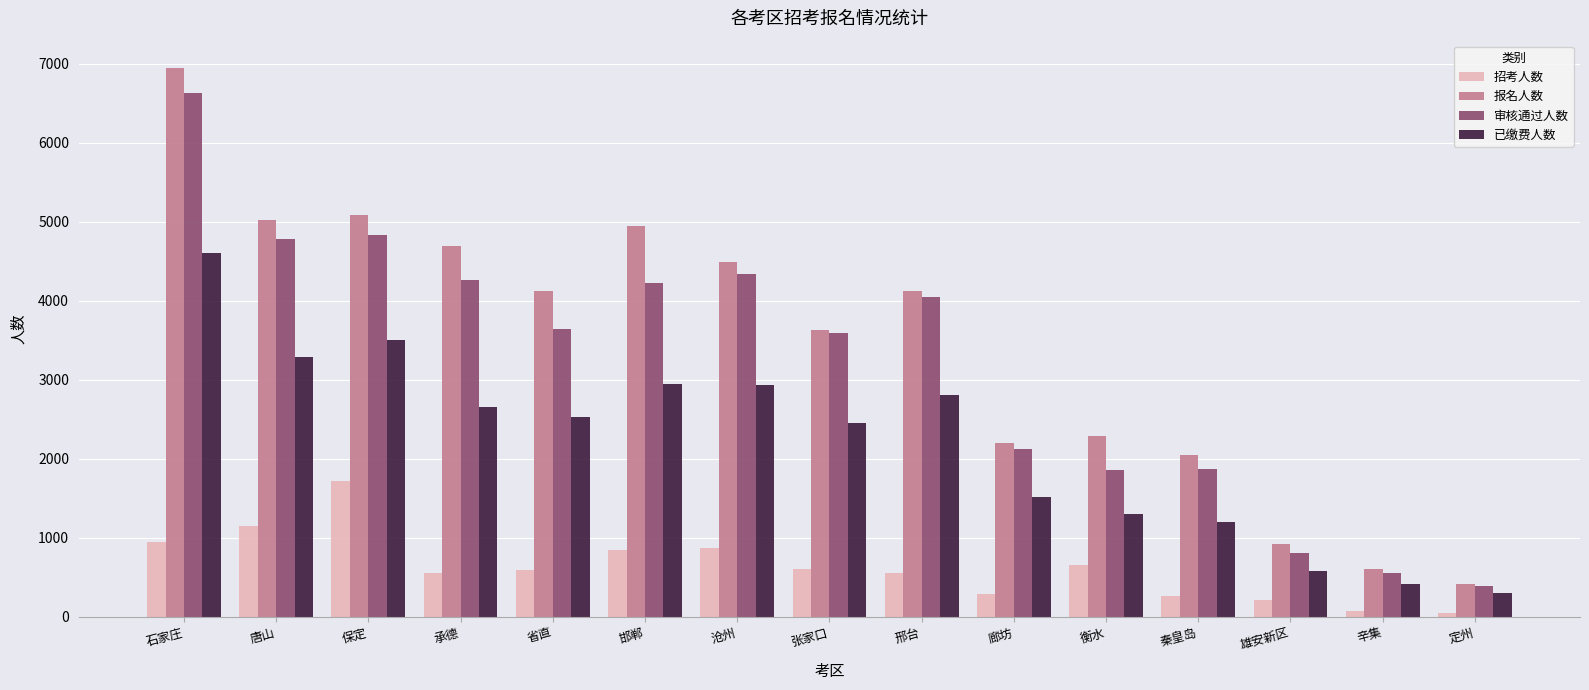

List the series in order of their peak value, highest first.

报名人数, 审核通过人数, 已缴费人数, 招考人数